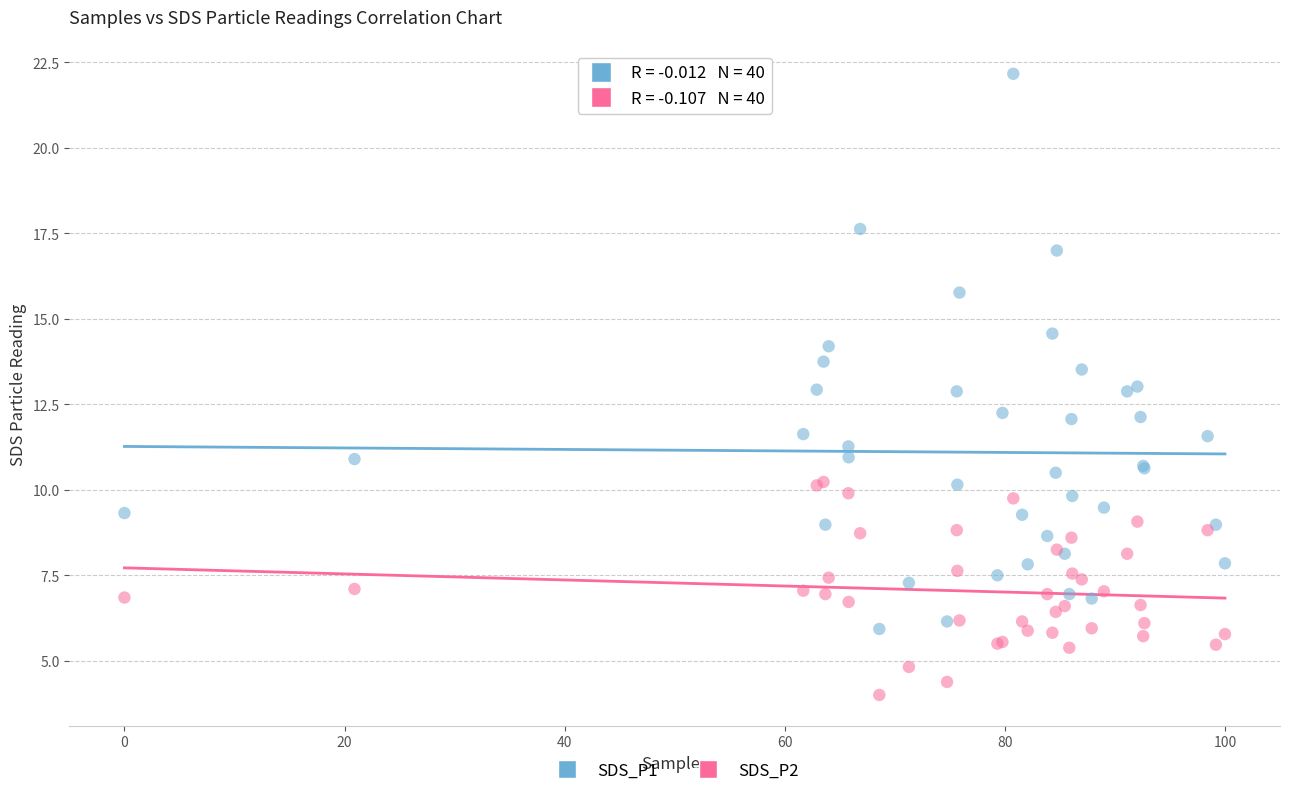

What is the X range (max minus min) for the scatter plot?

100.0